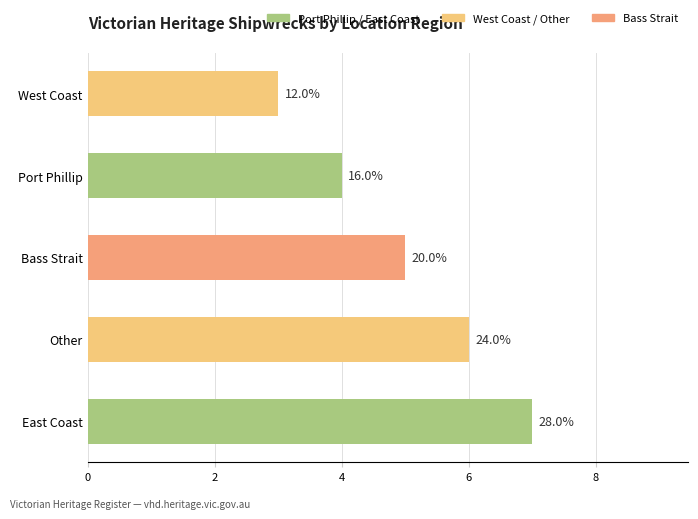

Does the chart contain any negative values?

No